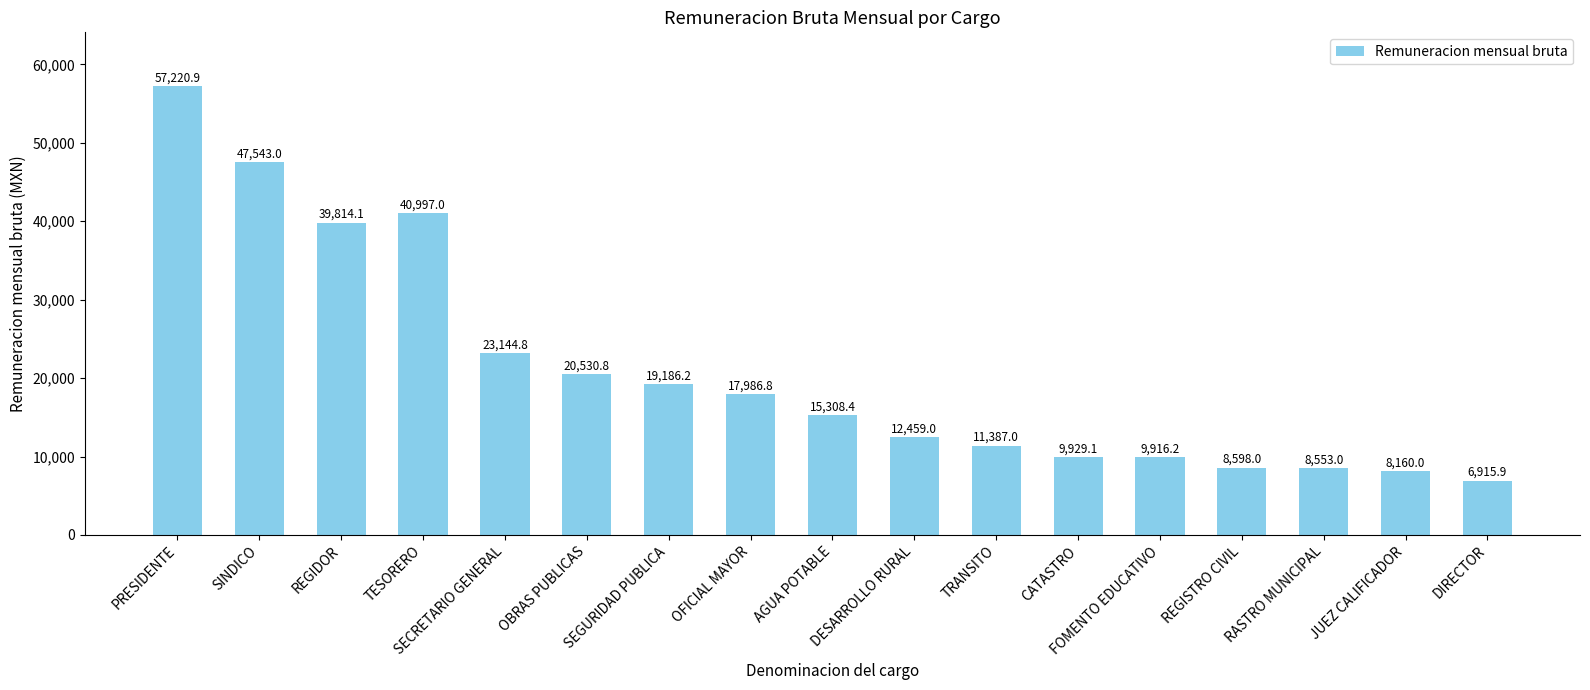

Reading right to left, what are all the values shown in this chart?

DIRECTOR=6915.9	JUEZ CALIFICADOR=8160.0	RASTRO MUNICIPAL=8553.0	REGISTRO CIVIL=8598.0	FOMENTO EDUCATIVO=9916.2	CATASTRO=9929.1	TRANSITO=11387.0	DESARROLLO RURAL=12459.0	AGUA POTABLE=15308.4	OFICIAL MAYOR=17986.8	SEGURIDAD PUBLICA=19186.2	OBRAS PUBLICAS=20530.8	SECRETARIO GENERAL=23144.8	TESORERO=40997.0	REGIDOR=39814.1	SINDICO=47543.0	PRESIDENTE=57220.9